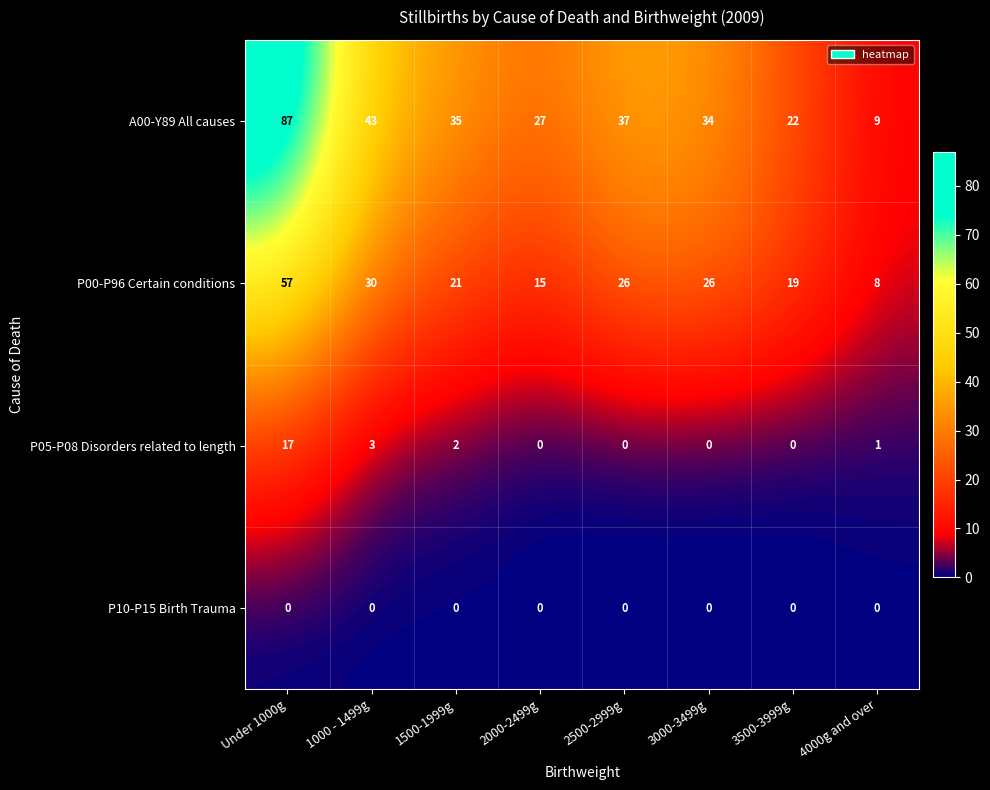

Which series has the largest range (max minus min)?

A00-Y89 All causes